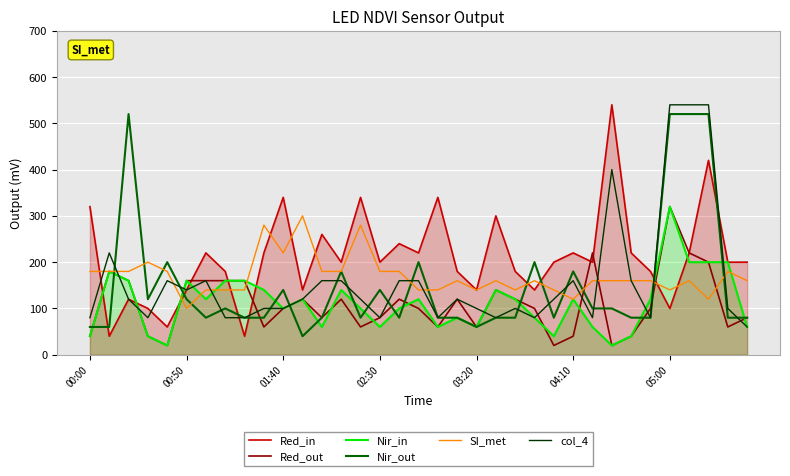

How many distinct data groups are displayed?

6